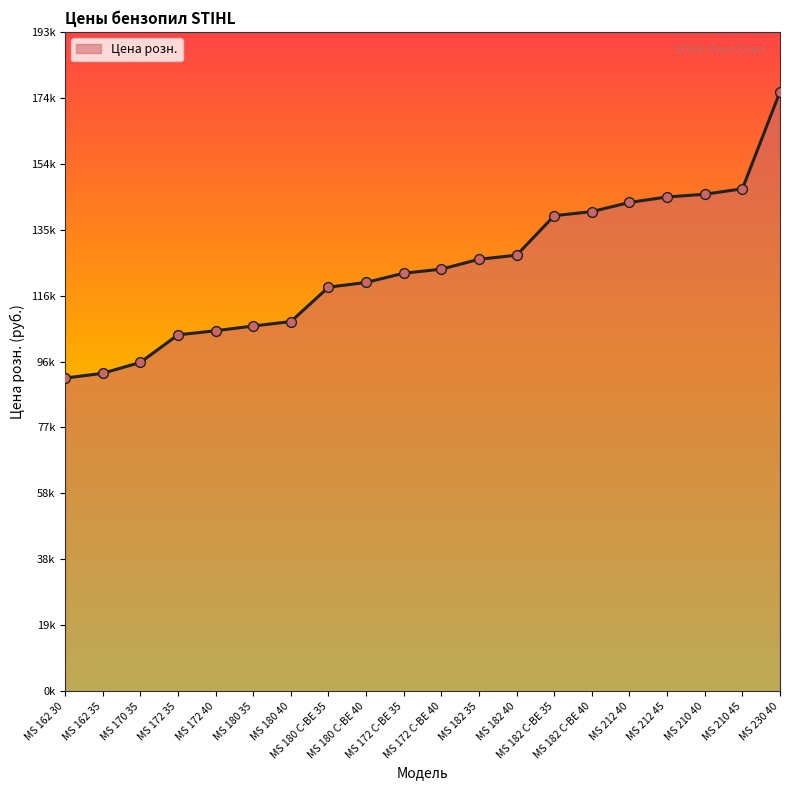

What is the change in value from MS 180 35 to MS 212 45?

+37900